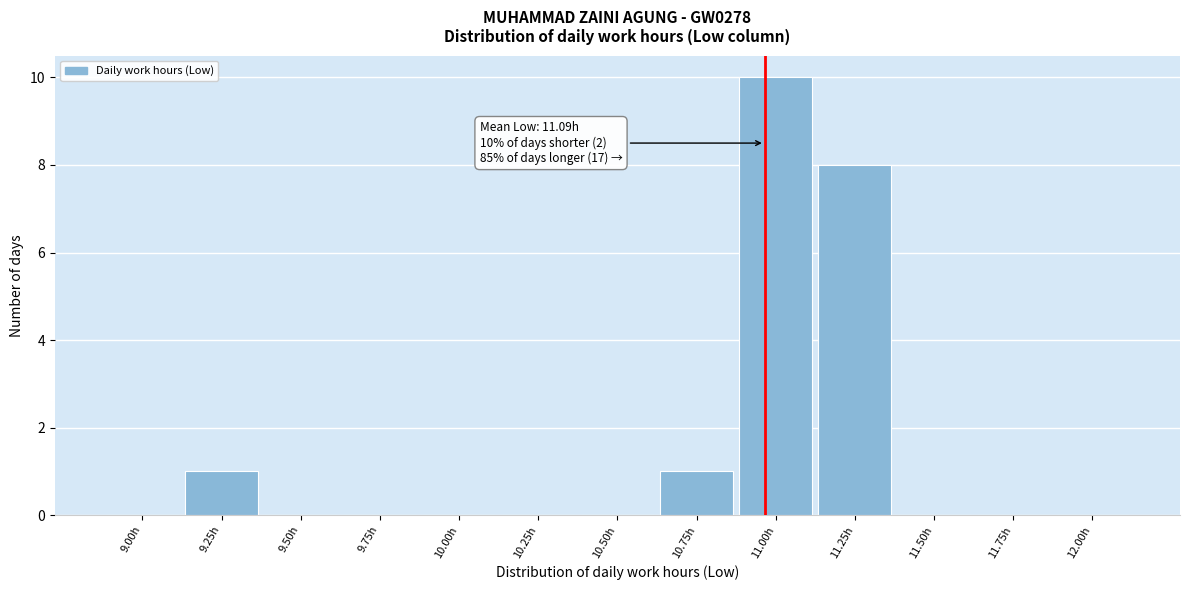

Reading left to right, what are all the values shown in this chart?

9.00h=0	9.25h=1	9.50h=0	9.75h=0	10.00h=0	10.25h=0	10.50h=0	10.75h=1	11.00h=10	11.25h=8	11.50h=0	11.75h=0	12.00h=0